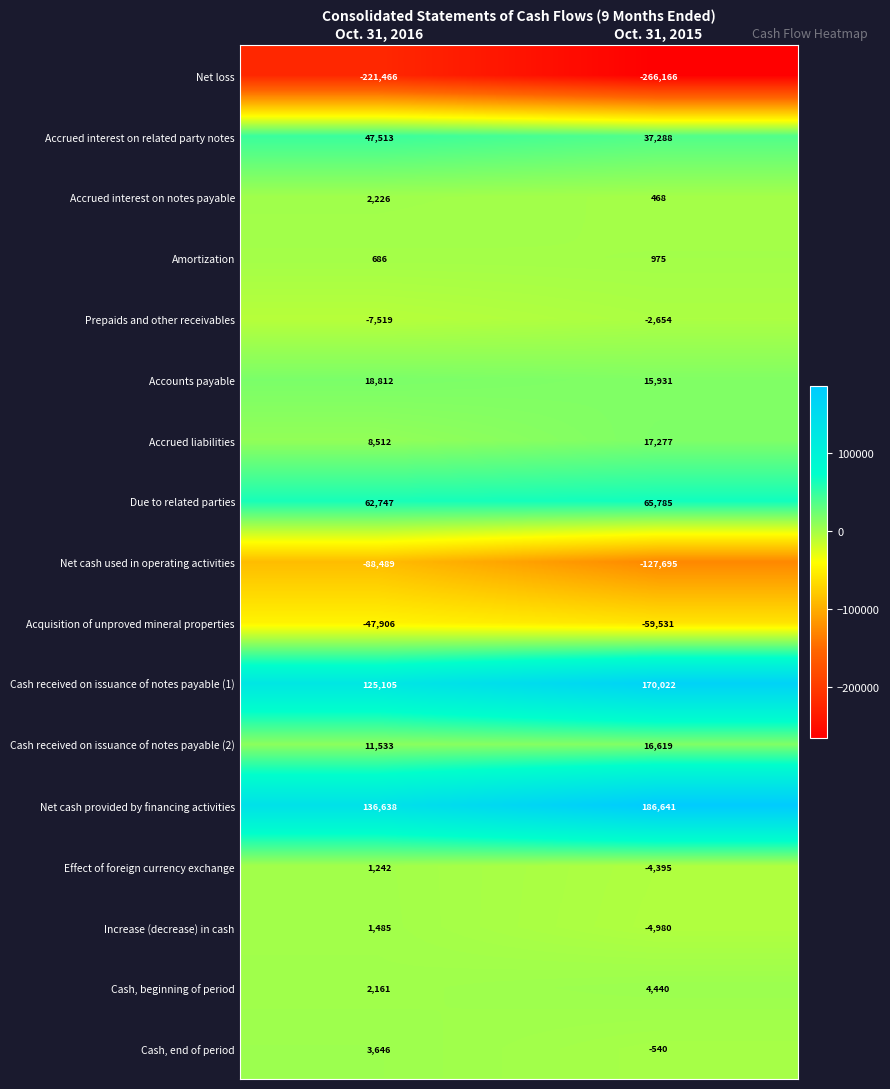

Is the value of Acquisition of unproved mineral properties at Oct. 31, 2015 greater than the value of Cash, beginning of period at Oct. 31, 2015?

No